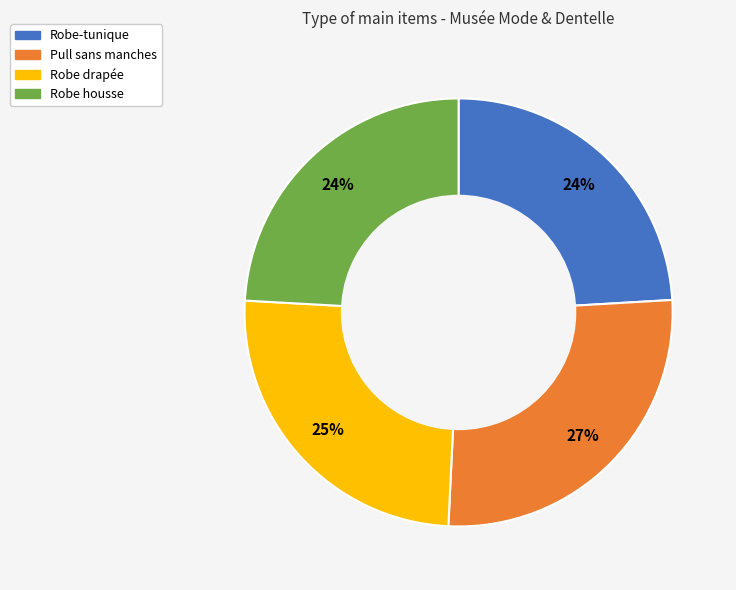

Is it true that Pull sans manches is 38% of the pie?

False